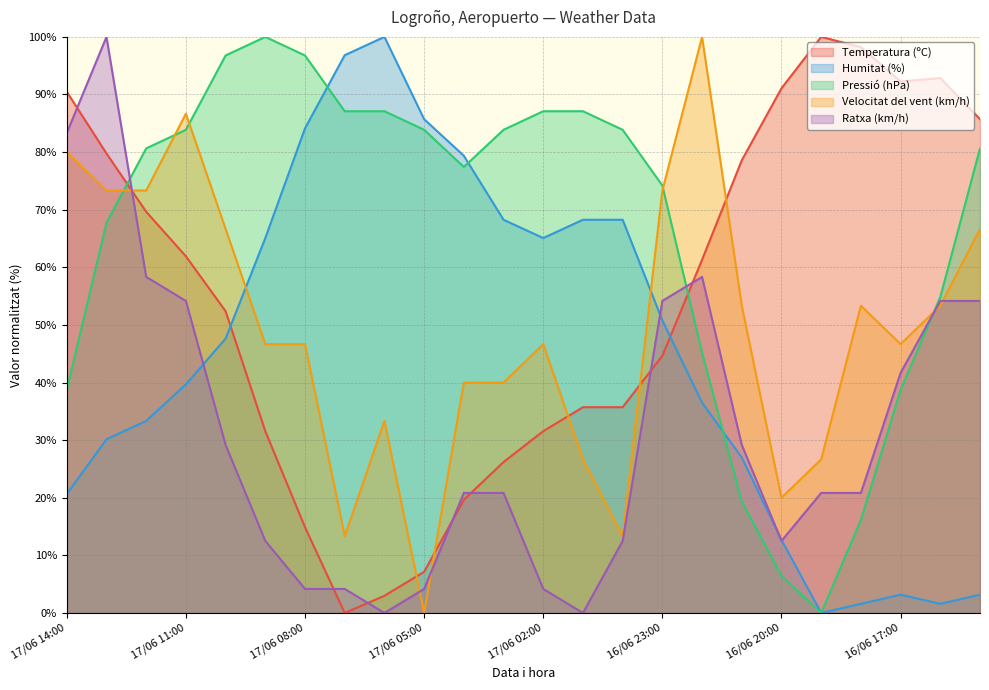

How many intersections are there between Humitat (%) and Velocitat del vent (km/h)?

2